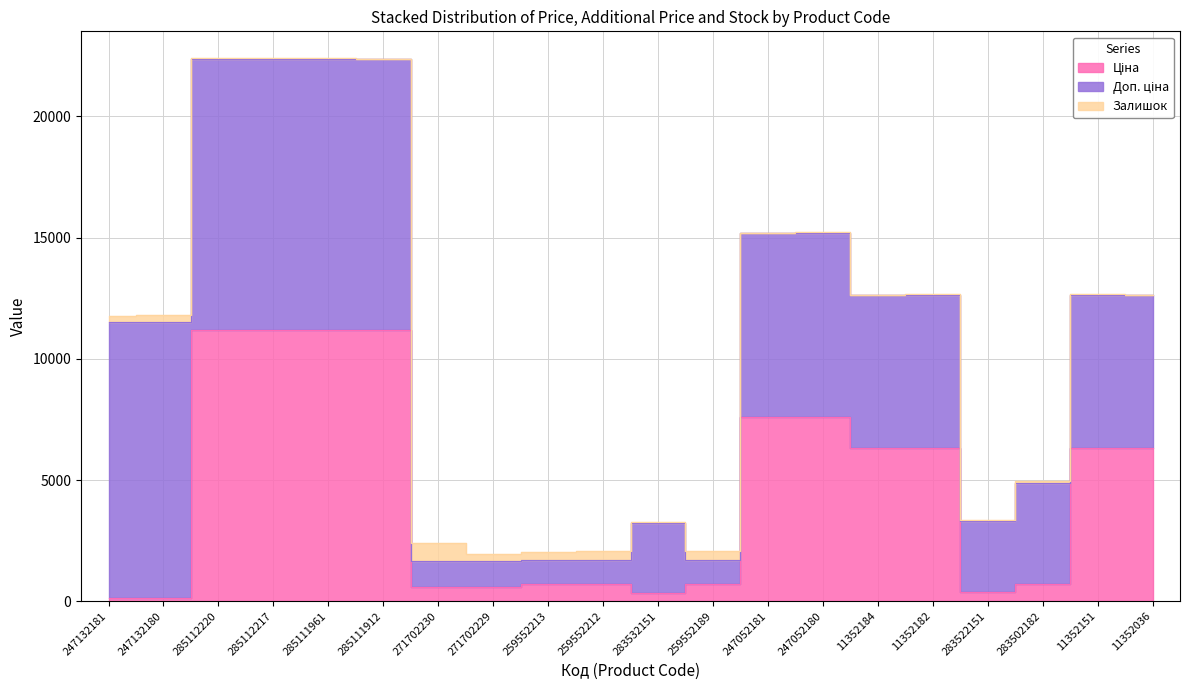

True or false: Доп. ціна and Ціна cross at least once.

False